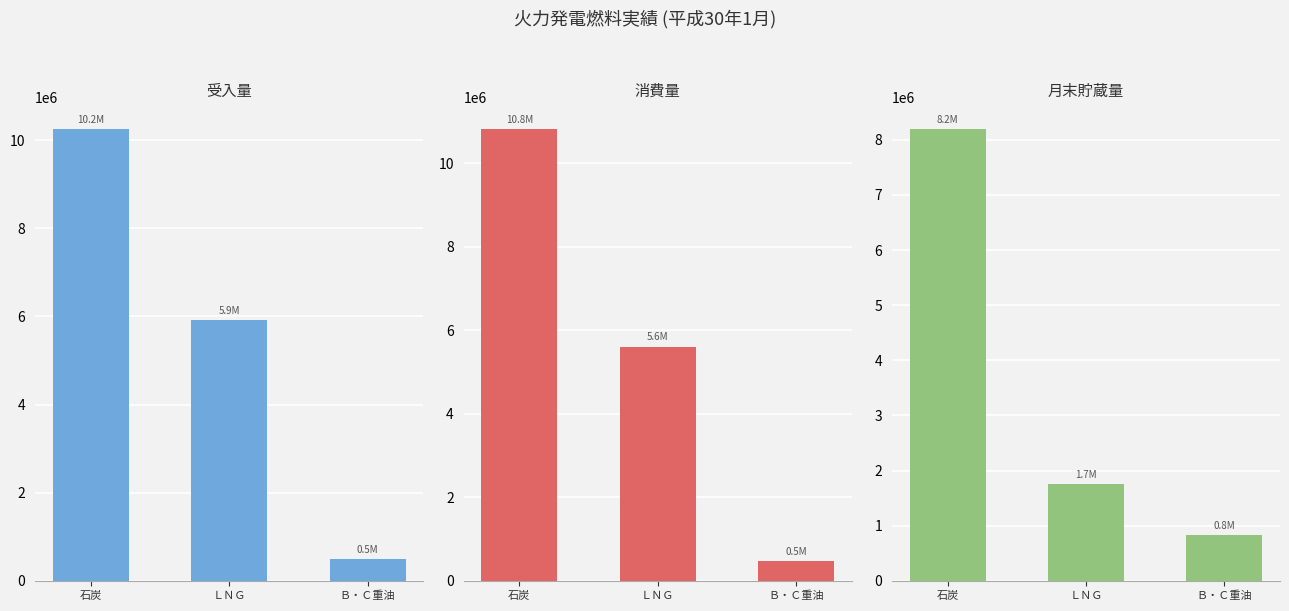

Read the 受入量 value at 石炭.

10240959